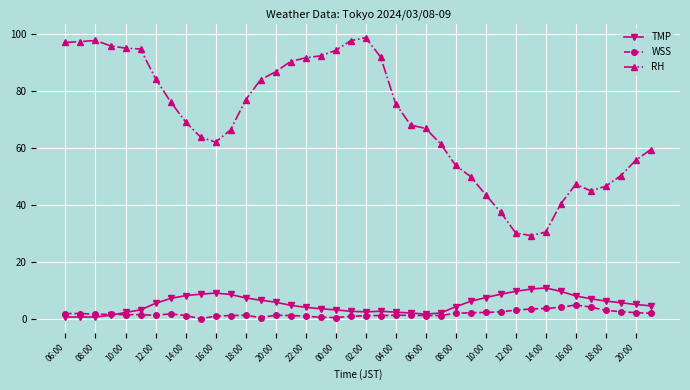

What is the difference between the second highest and second lowest values in the TMP series?

9.8